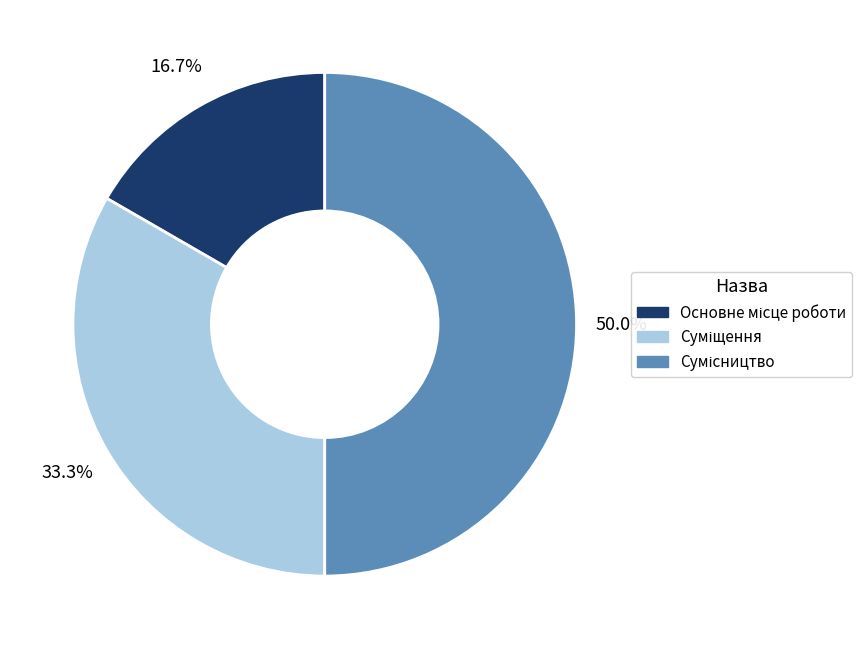

What percentage is the Суміщення slice, to the nearest percent?

33%